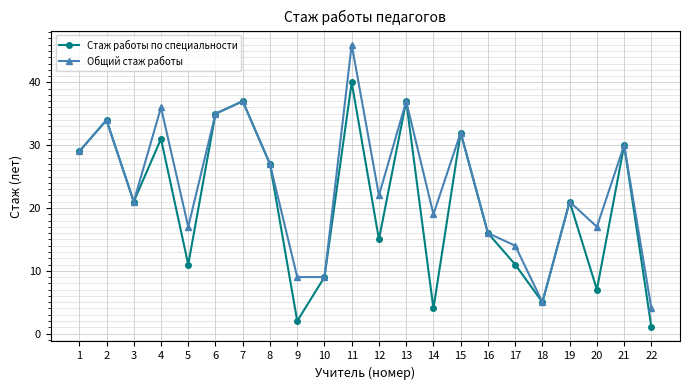

Reading left to right, what are all the values shown in this chart?

Стаж работы по специальности: 1=29	2=34	3=21	4=31	5=11	6=35	7=37	8=27	9=2	10=9	11=40	12=15	13=37	14=4	15=32	16=16	17=11	18=5	19=21	20=7	21=30	22=1
Общий стаж работы: 1=29	2=34	3=21	4=36	5=17	6=35	7=37	8=27	9=9	10=9	11=46	12=22	13=37	14=19	15=32	16=16	17=14	18=5	19=21	20=17	21=30	22=4